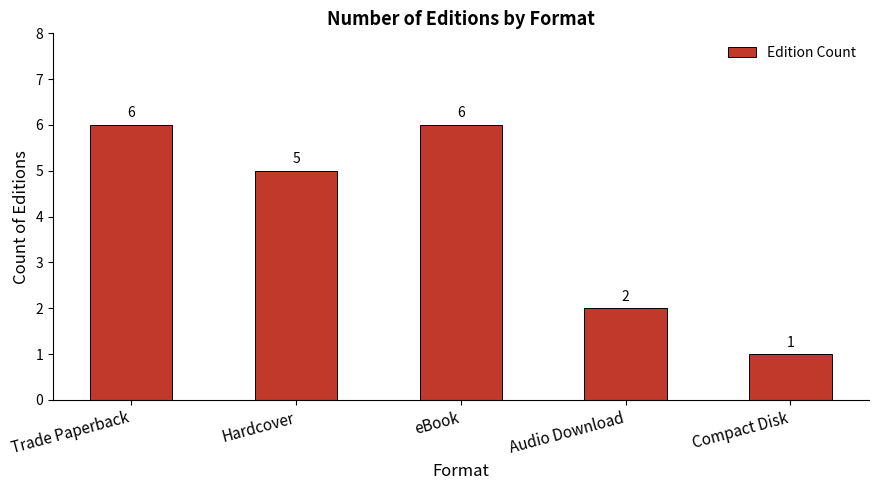

Reading right to left, extract all data points from this chart.

1	2	6	5	6